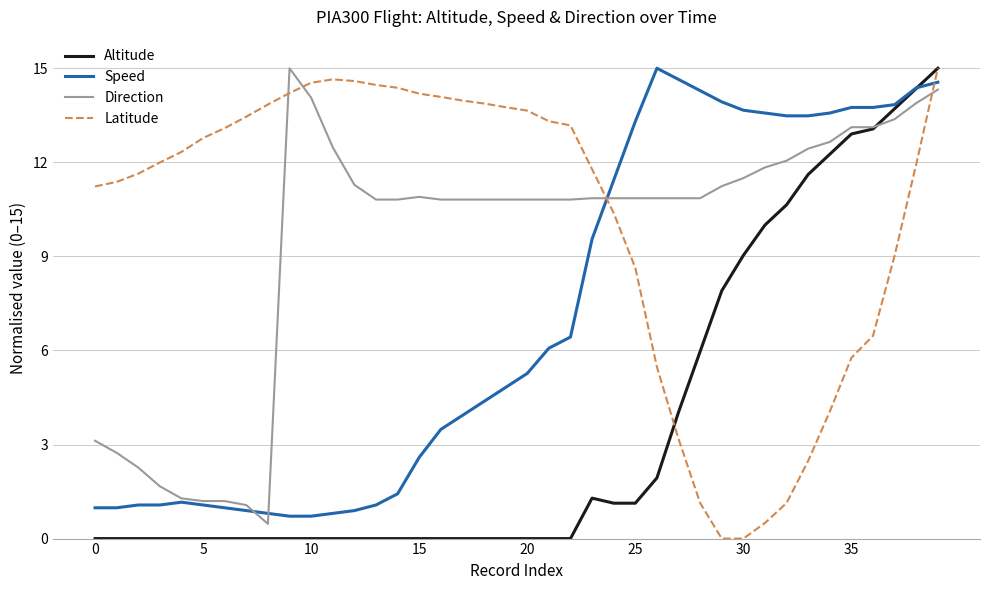

How many intersections are there between Direction and Latitude?

4